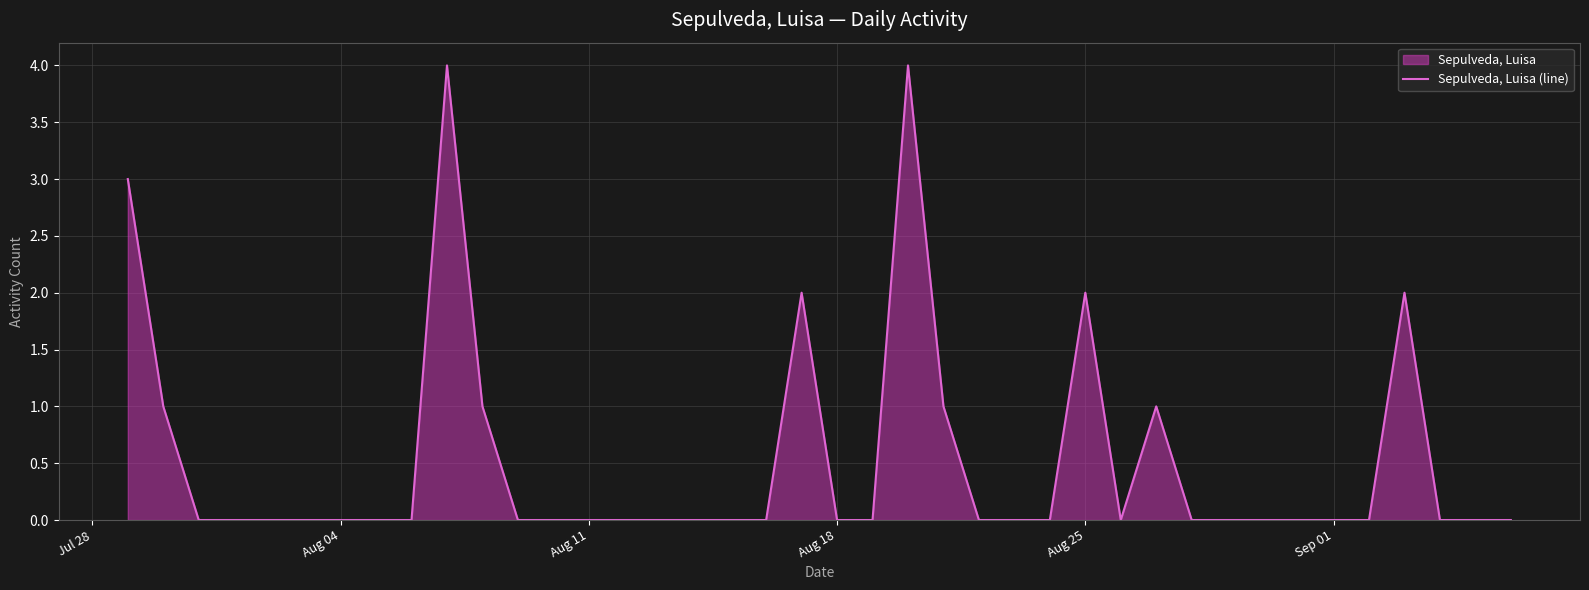

What is the difference between the maximum and minimum values?

4